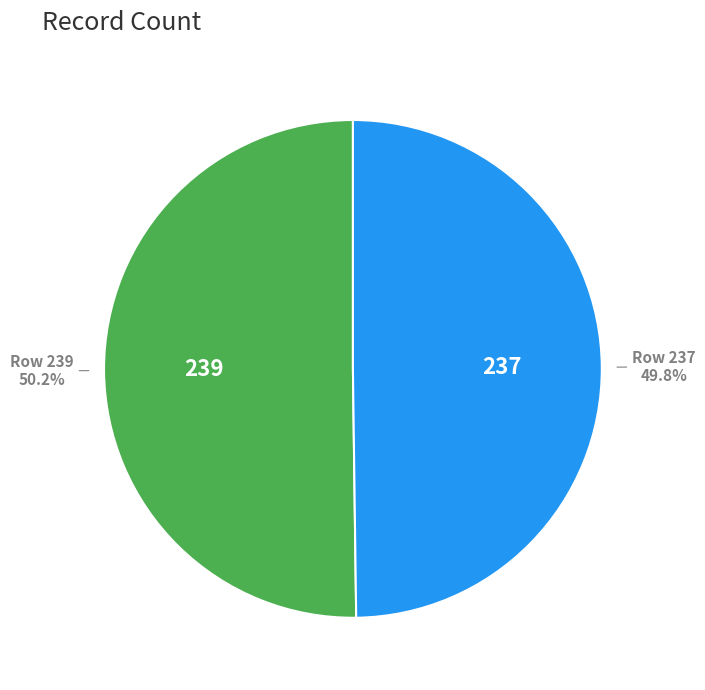

Count the number of slices in the pie.

2